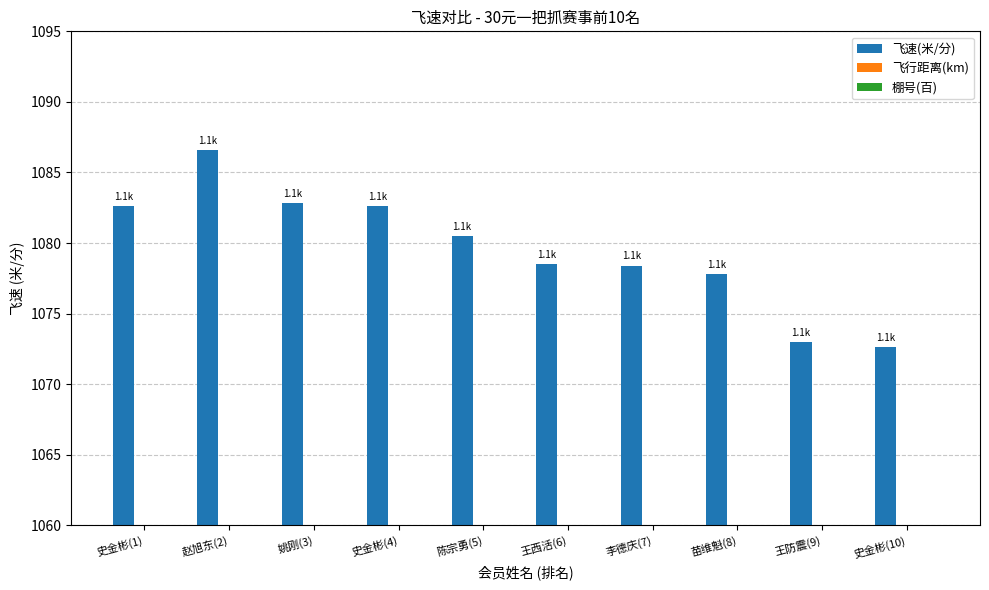

What is the label of the 7th bar from the right?

史金彬(4)